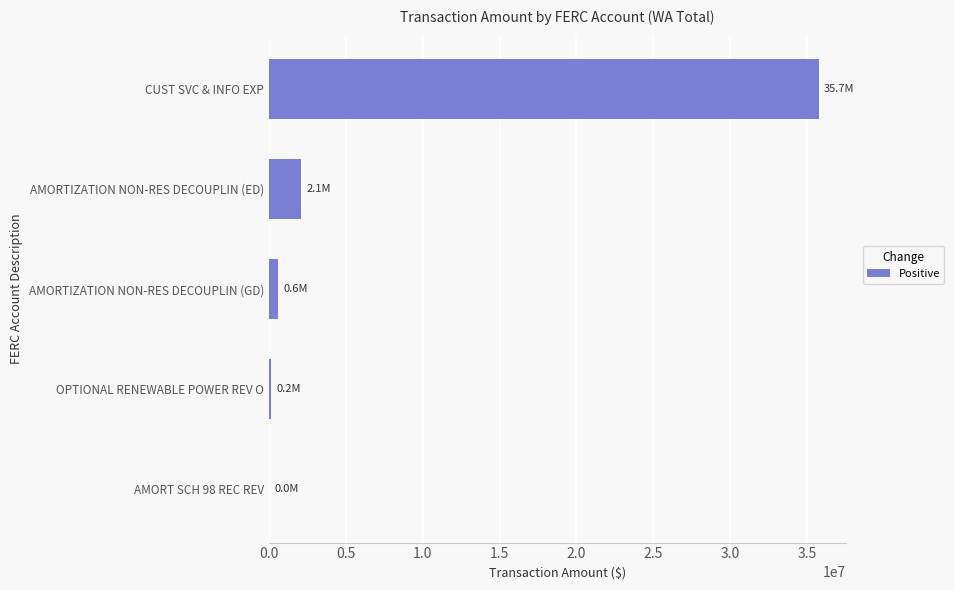

At which label is the value closest to 17885733?

AMORTIZATION NON-RES DECOUPLIN (ED)